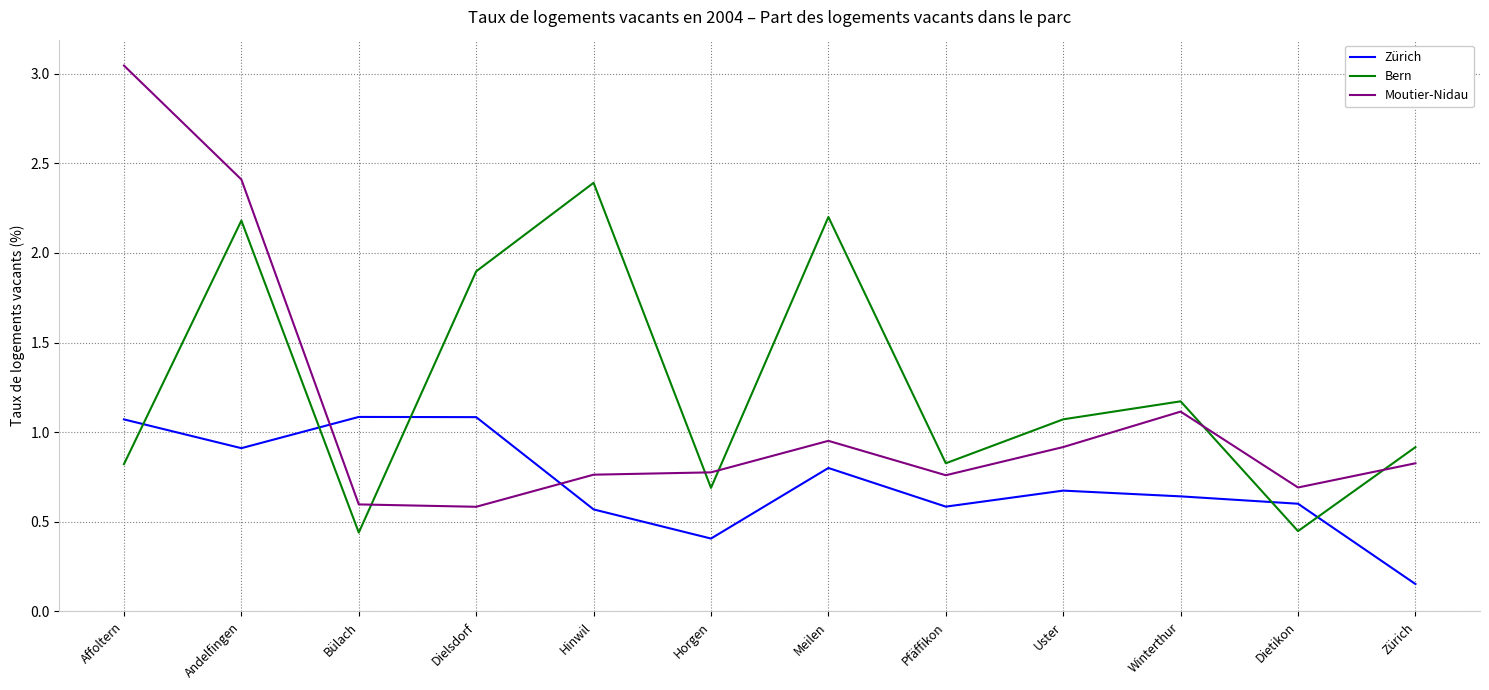

In Moutier-Nidau, how many points are lower than both neighbors (excluding endpoints)?

3